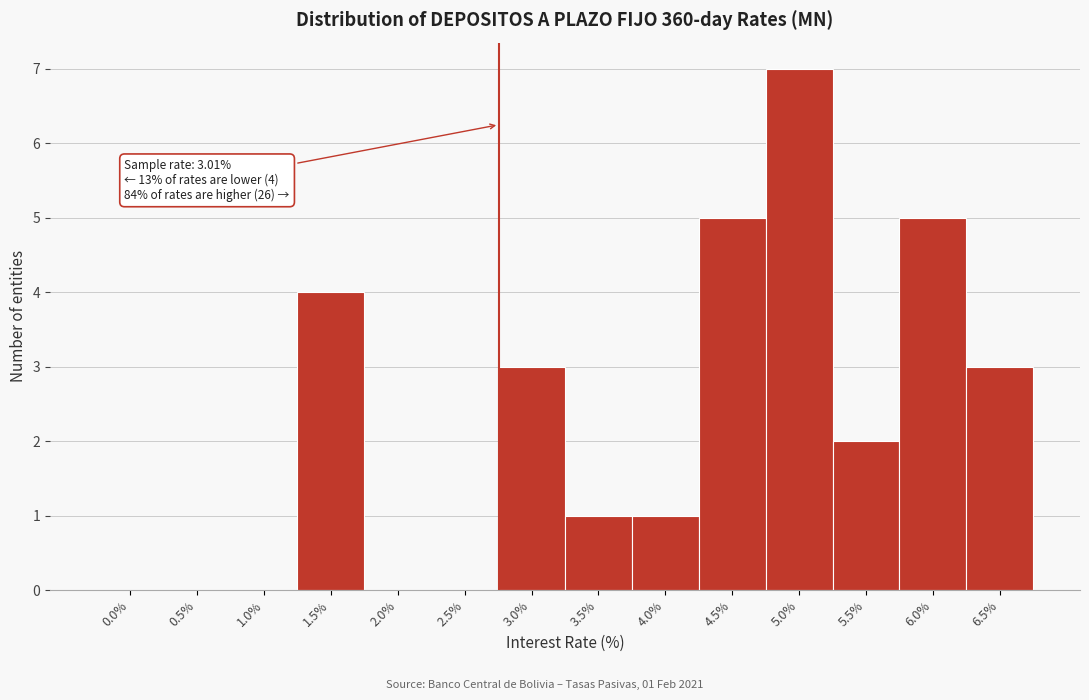

Reading right to left, extract all data points from this chart.

6.5%=3	6.0%=5	5.5%=2	5.0%=7	4.5%=5	4.0%=1	3.5%=1	3.0%=3	2.5%=0	2.0%=0	1.5%=4	1.0%=0	0.5%=0	0.0%=0